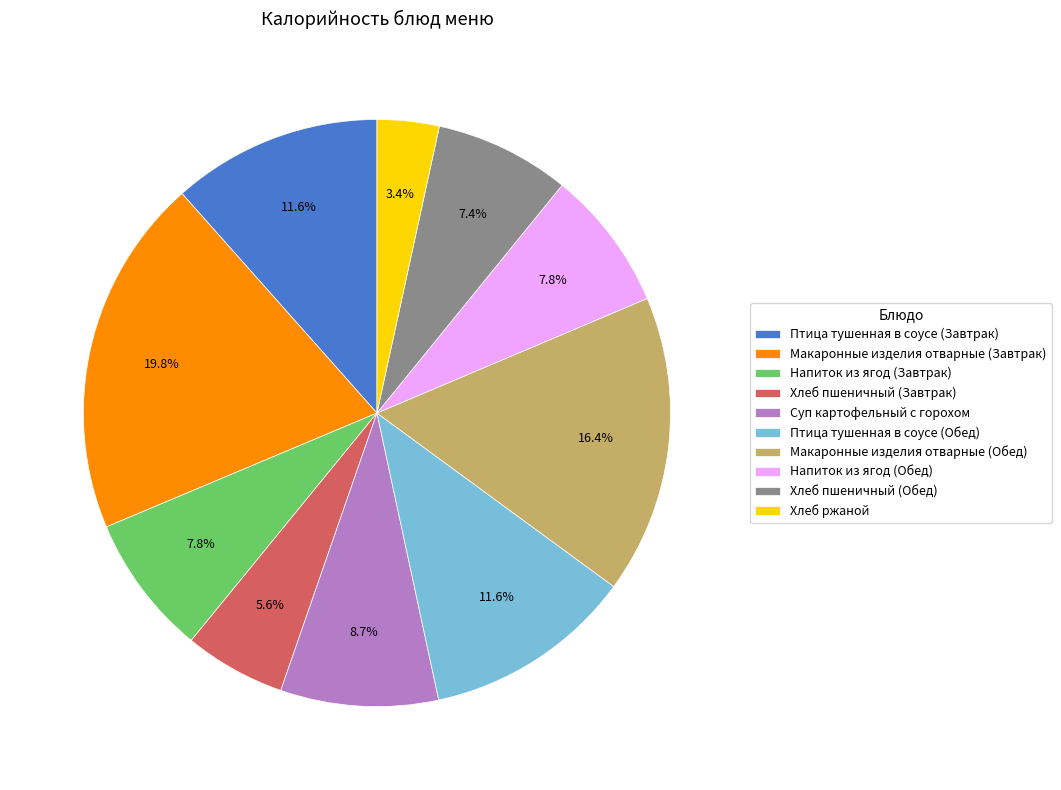

To the nearest percent, what portion does Хлеб пшеничный (Обед) represent?

7%